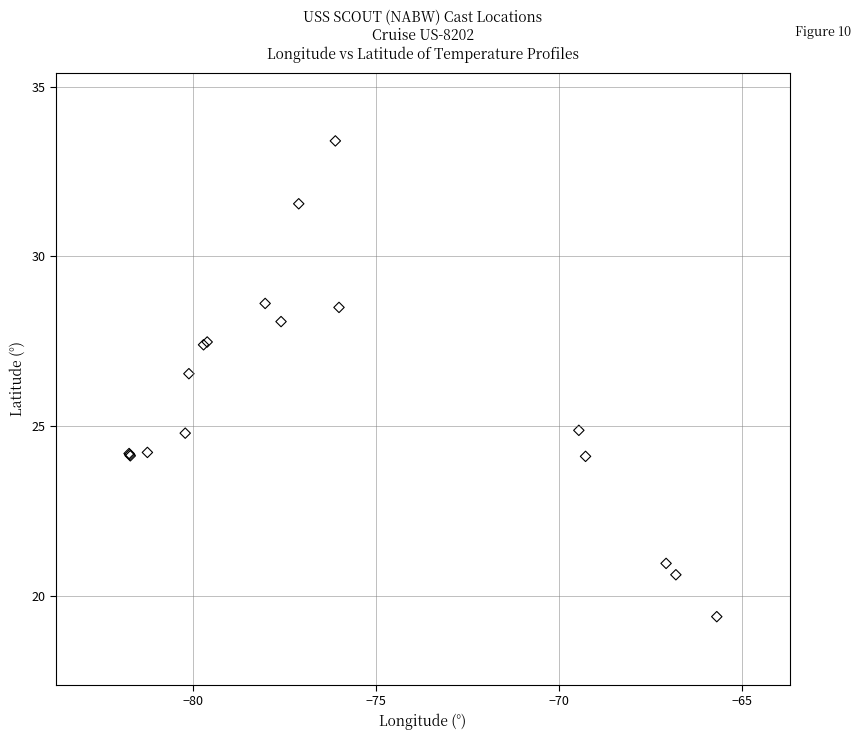

What Y value in the scatter plot is closest to 26?

26.6